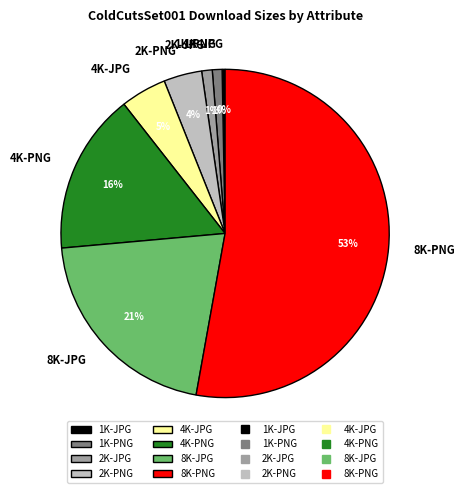

Which has a higher value, 1K-JPG or 2K-PNG?

2K-PNG